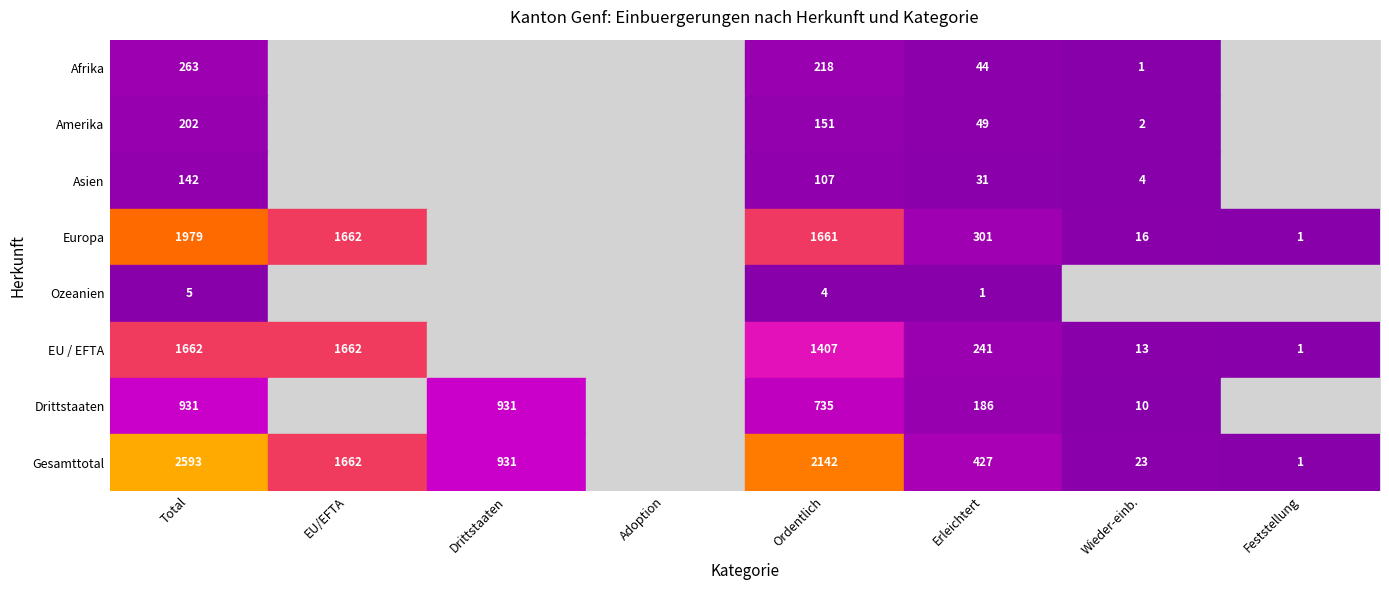

Between 5 and 3, which is larger?

5